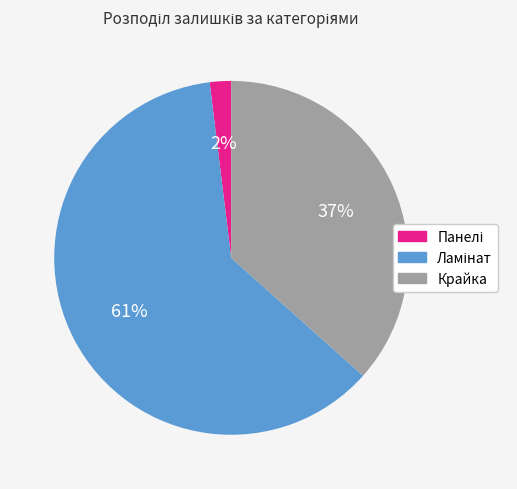

Is there a majority slice in this chart?

Yes